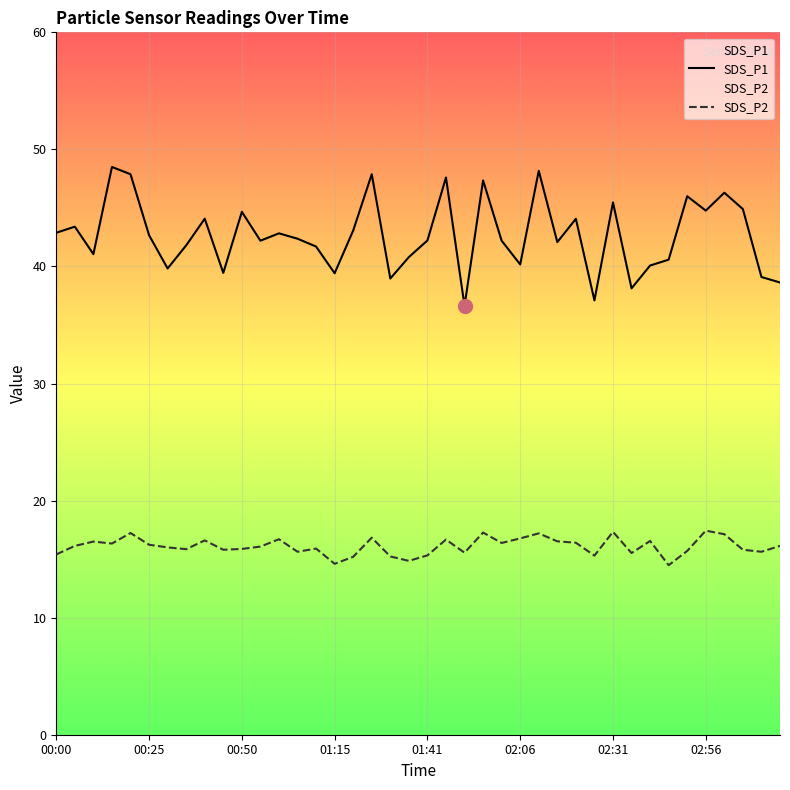

What position from the right is 01:36?

21